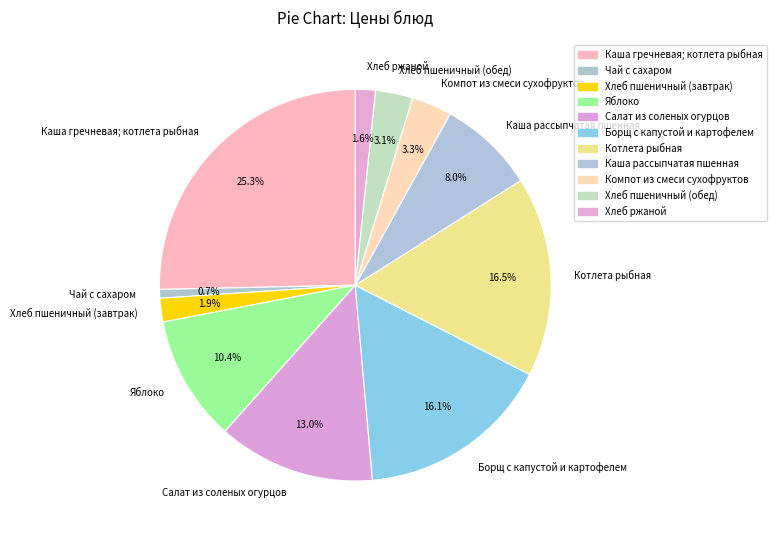

To the nearest percent, what is the average slice percentage?

9%